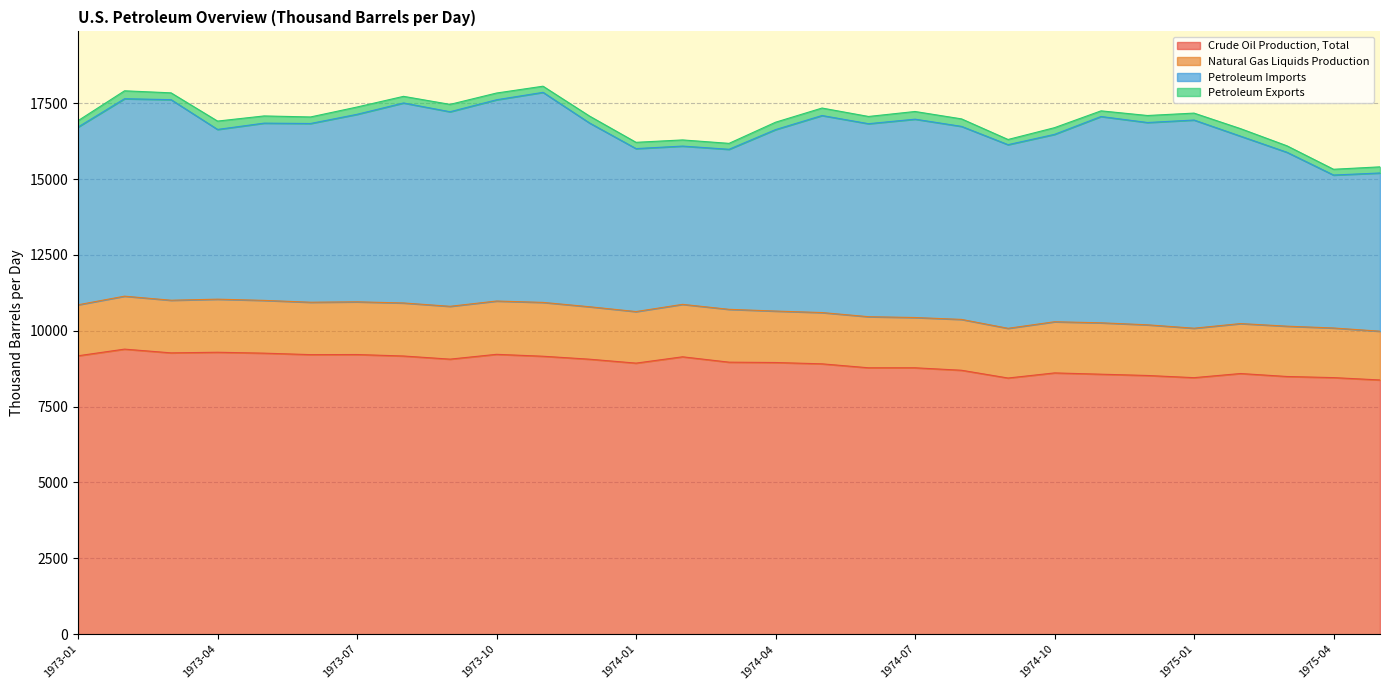

In Petroleum Exports, how many points are higher than both neighbors (excluding endpoints)?

10